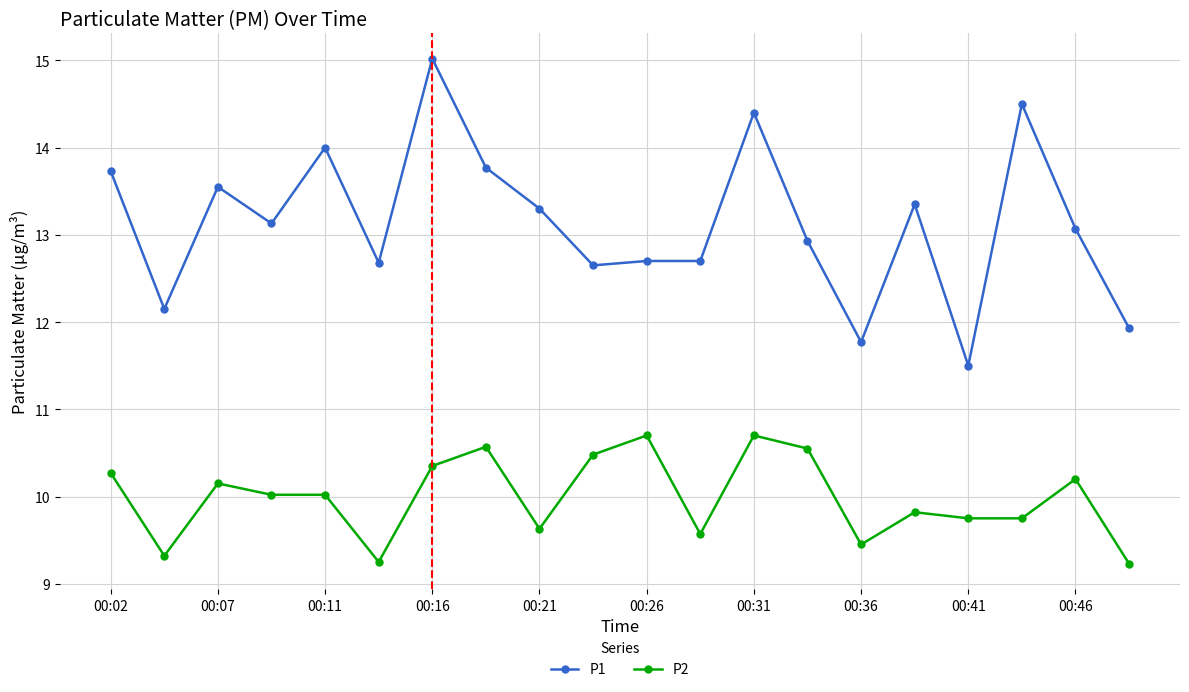

What are all the series names shown in the legend?

P1, P2